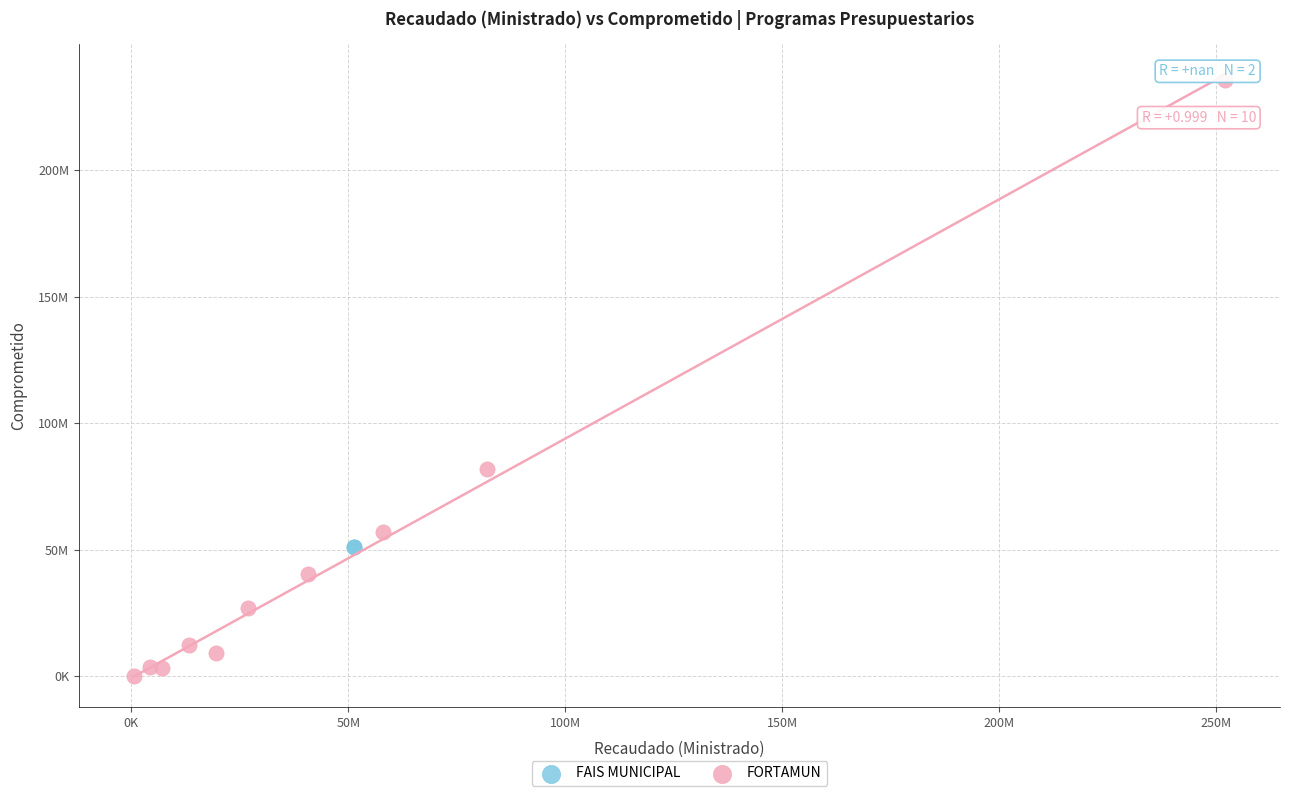

What are all the series names shown in the legend?

FAIS MUNICIPAL, FORTAMUN